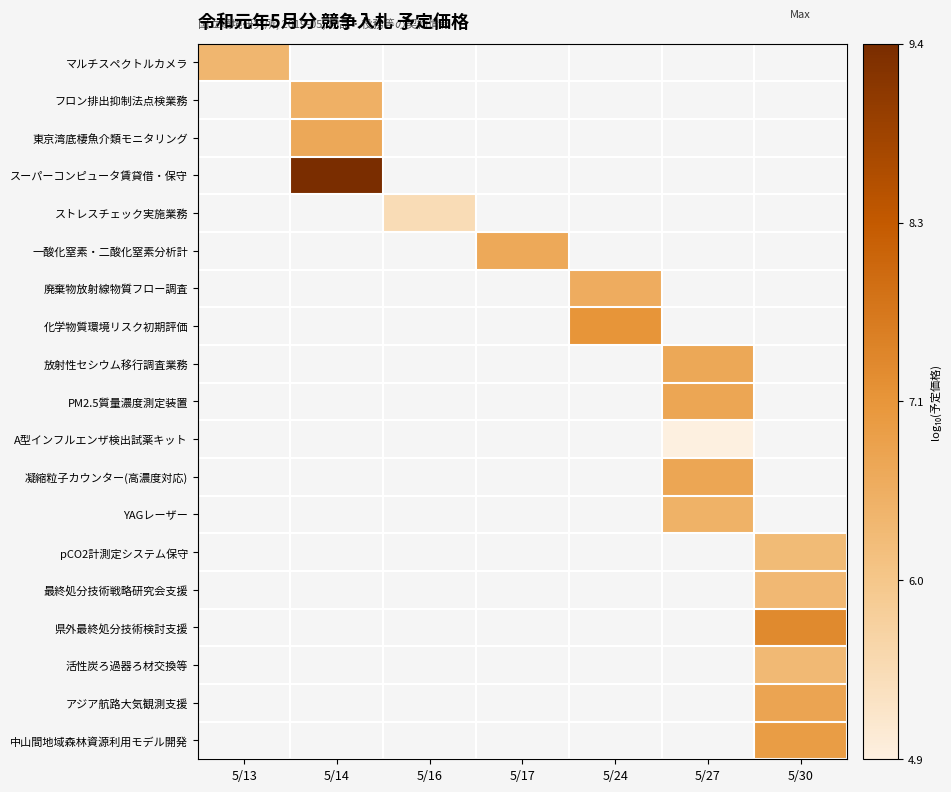

How many categories are shown in the chart?

7